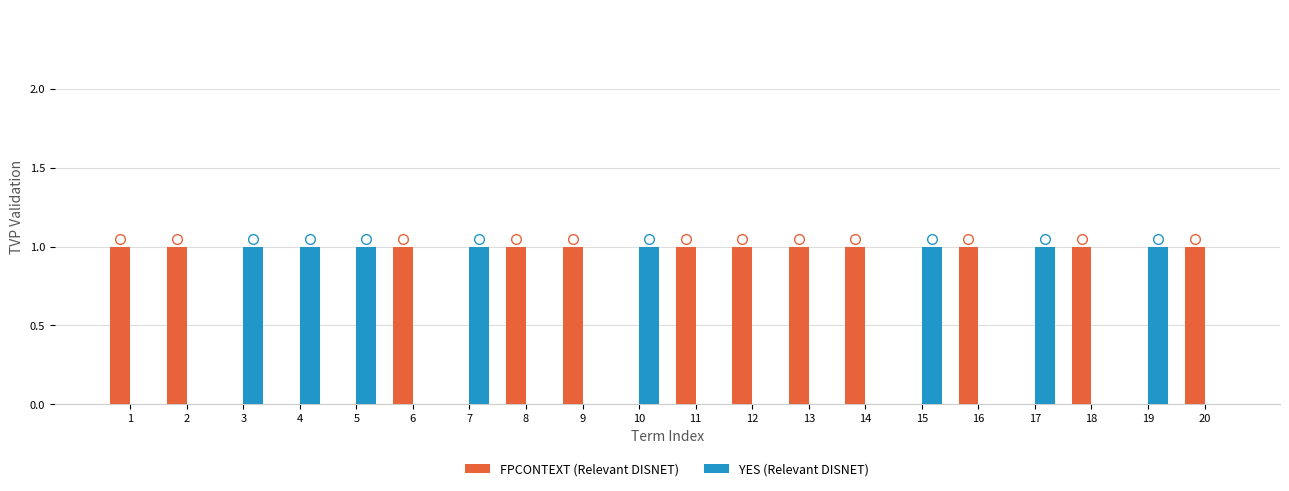

How many groups of bars are there?

20